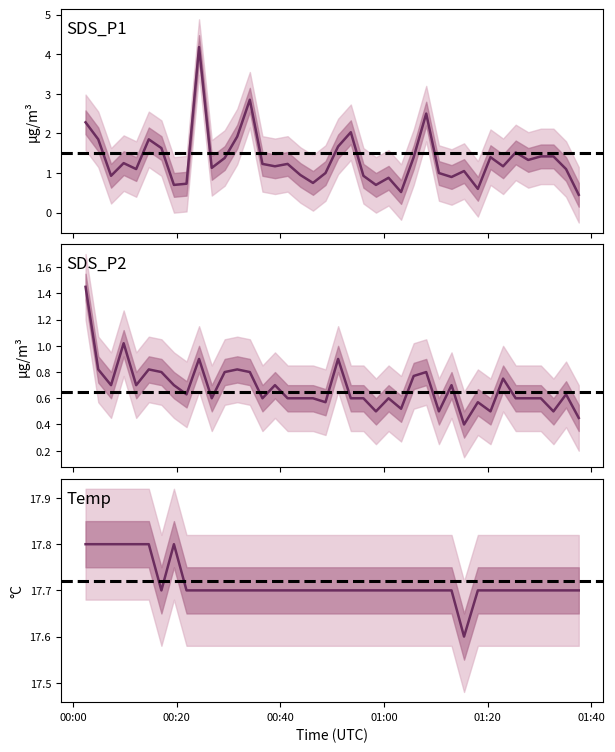

What is the difference between the highest and lowest values at 2023/11/09 00:07:19?

17.1